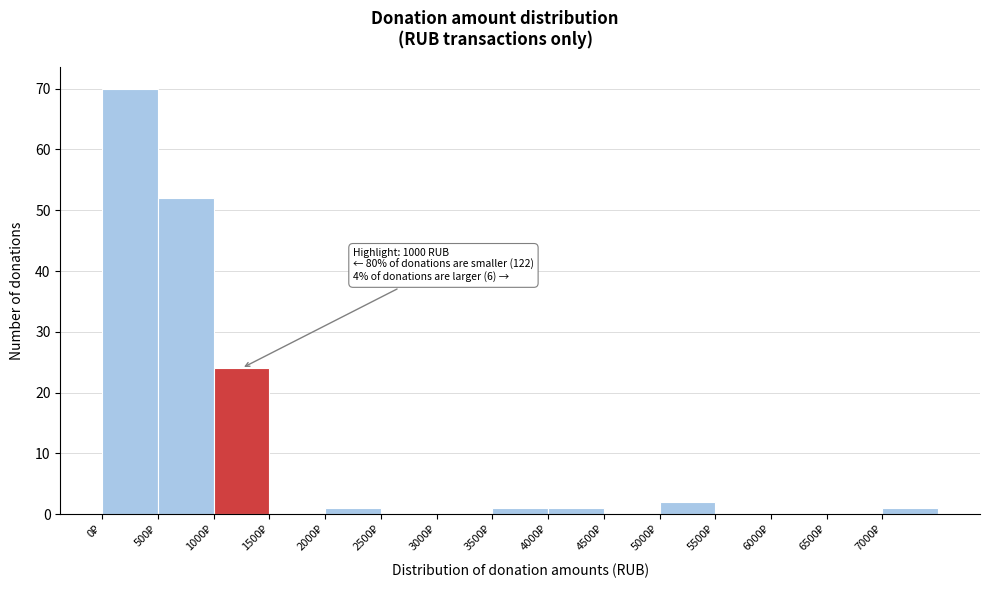

Which range on the x-axis has the tallest bar?

0 to 500